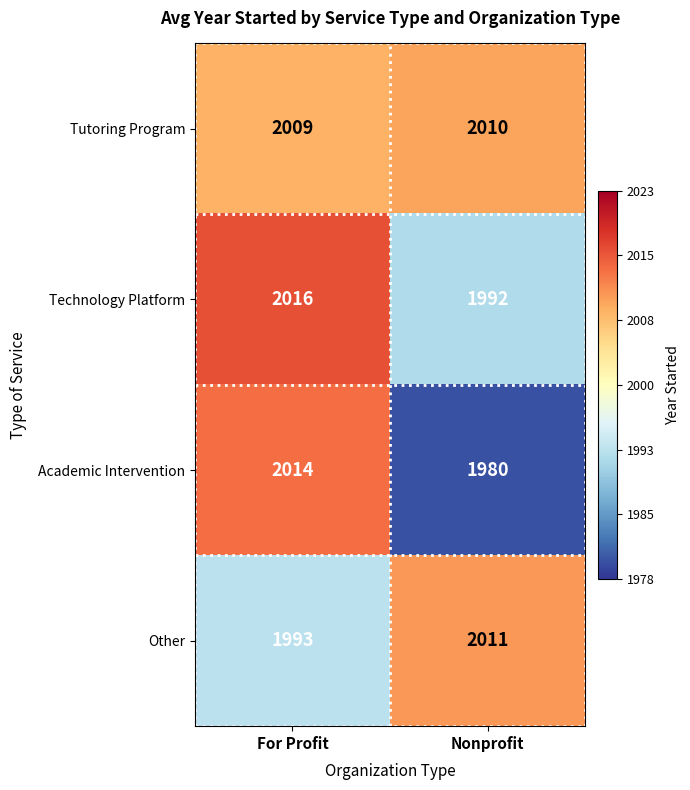

Reading left to right, list all the values displayed in this chart.

Tutoring Program: 2009	2010
Technology Platform: 2016	1992
Academic Intervention: 2014	1980
Other: 1993	2011